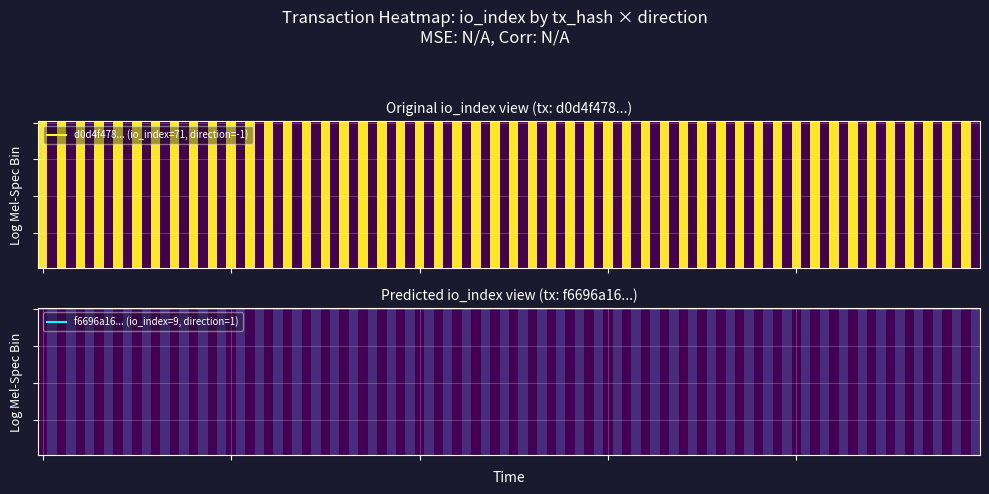

What is the lowest value of the d0d4f478b90bd806dd80425076f7a103780784e series?

-1